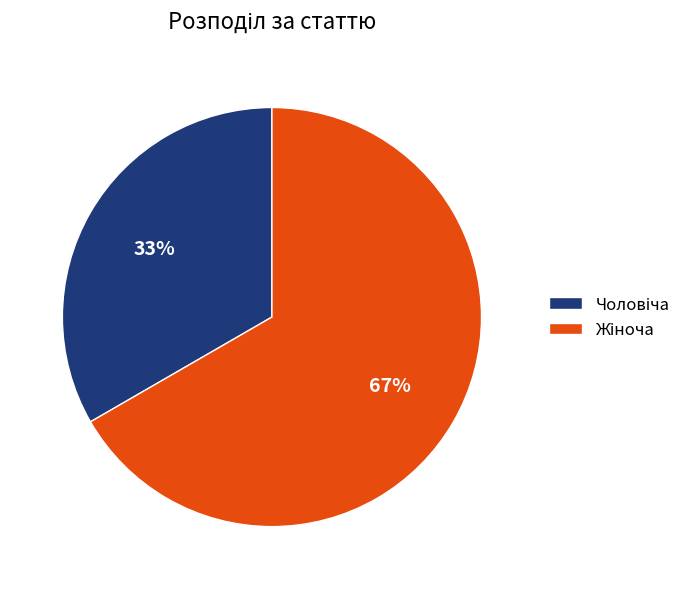

To the nearest percent, what is the average slice percentage?

50%